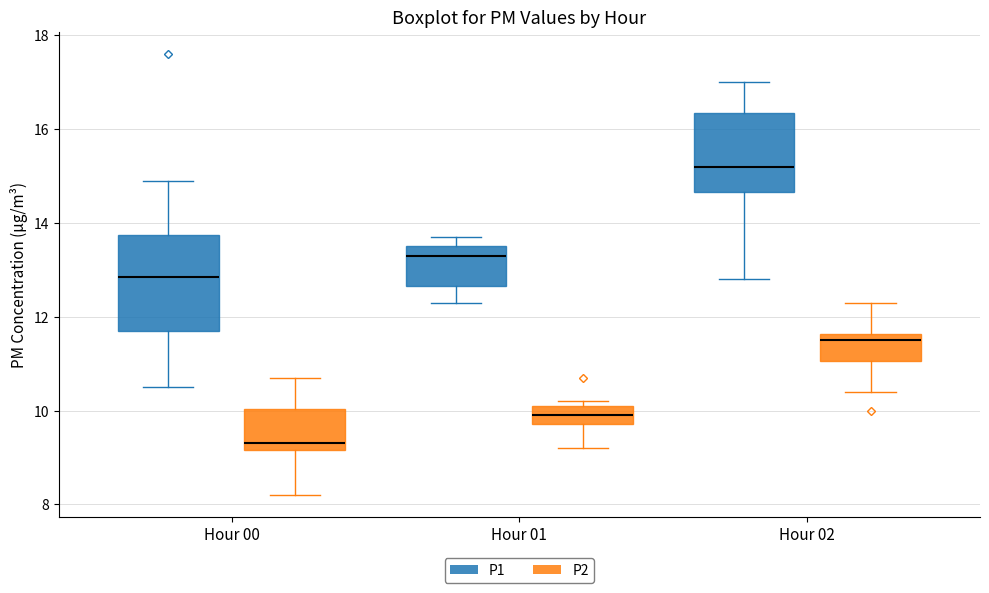

Reading left to right, transcribe this box plot: for each box, give where its median line is, the range the box spans, and where its two whiskers end, as read against the y-axis. The values are not printed on the chart, so give them approximately, as read against the axis.

Hour 00 (P1): median 12.8, box 11.8 to 13.8, whiskers 10.6 to 15.0
Hour 00 (P2): median 9.4, box 9.2 to 10.0, whiskers 8.2 to 10.8
Hour 01 (P1): median 13.4, box 12.6 to 13.6, whiskers 12.4 to 13.8
Hour 01 (P2): median 10.0, box 9.8 to 10.2, whiskers 9.2 to 10.2 (just above the box's upper edge)
Hour 02 (P1): median 15.2, box 14.6 to 16.4, whiskers 12.8 to 17.0
Hour 02 (P2): median 11.6 (just below the box's upper edge), box 11.0 to 11.6, whiskers 10.4 to 12.4